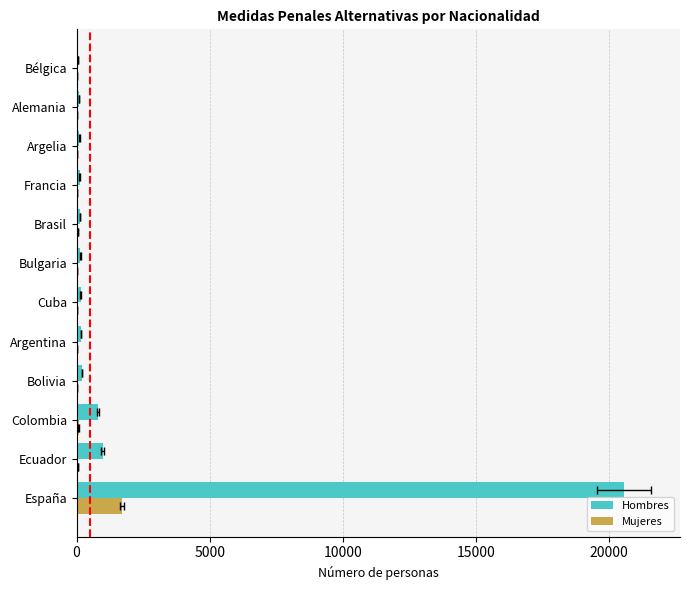

Rank the series at Cuba from highest to lowest value.

Hombres, Mujeres